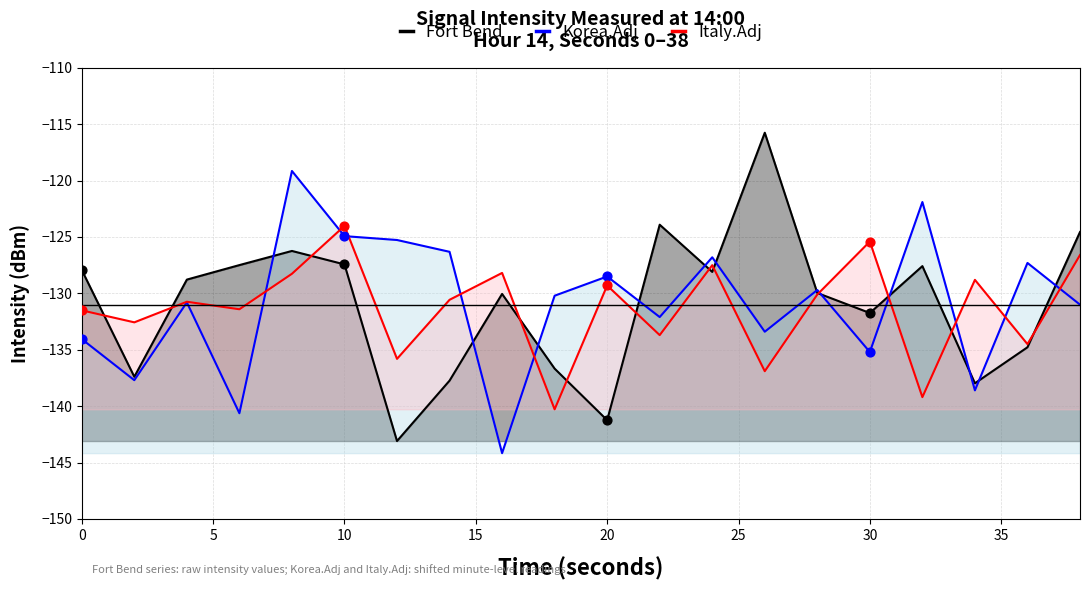

Which series contains the lowest Y value?

Korea.Adj